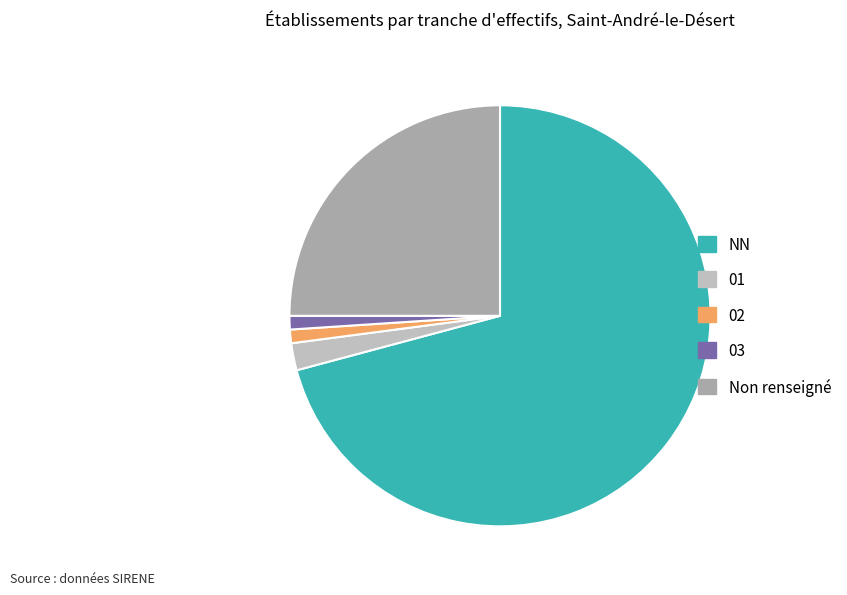

How many segments does this pie chart have?

5